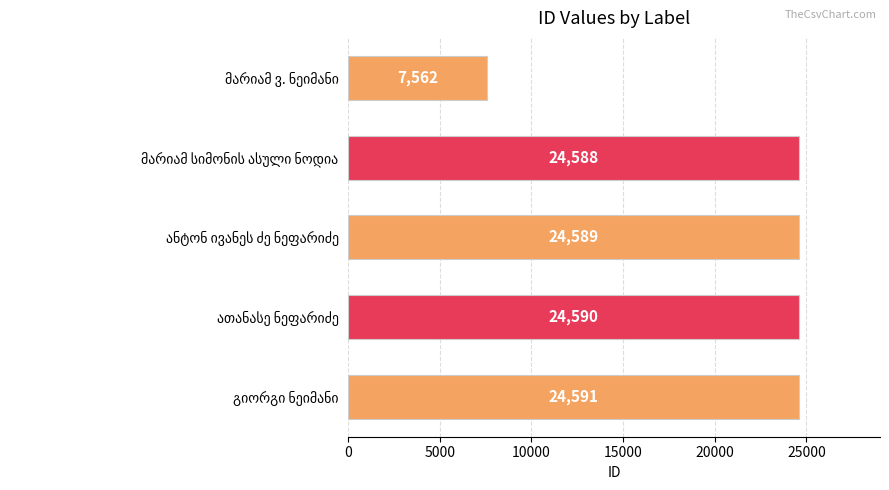

How many bars are there in total?

5